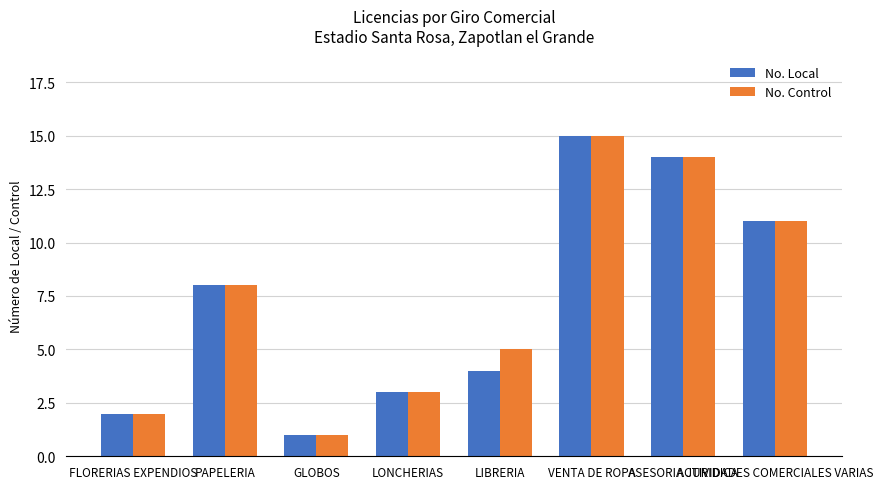

Rank the categories by No. Control value from highest to lowest.

VENTA DE ROPA, ASESORIA JURIDICA, ACTIVIDADES COMERCIALES VARIAS, PAPELERIA, LIBRERIA, LONCHERIAS, FLORERIAS EXPENDIOS, GLOBOS